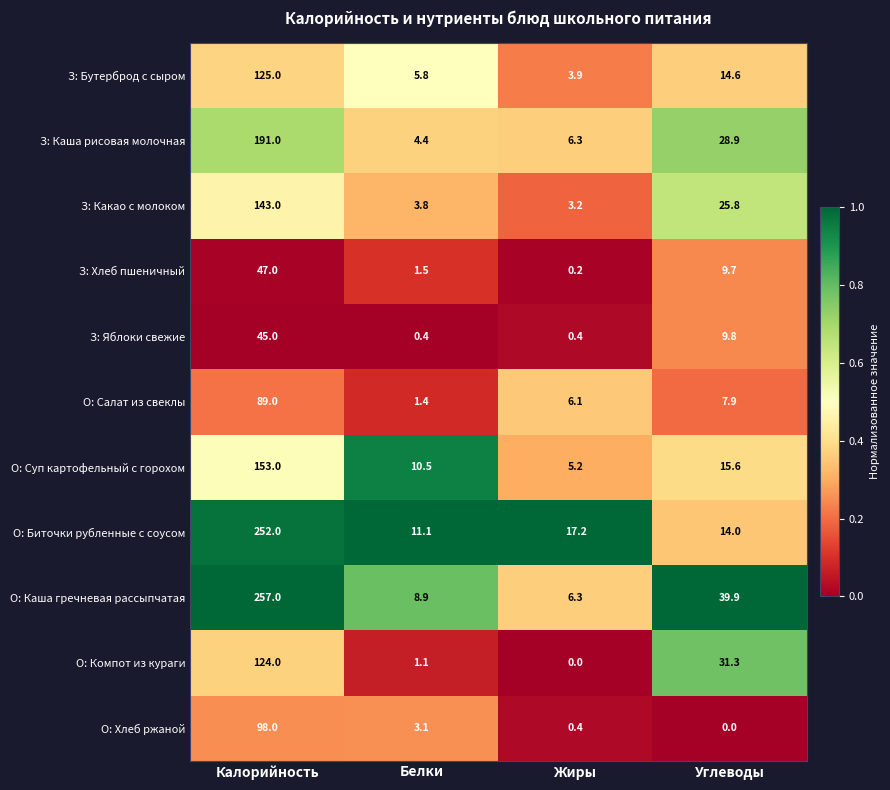

Which series has the largest range (max minus min)?

О: Каша гречневая рассыпчатая